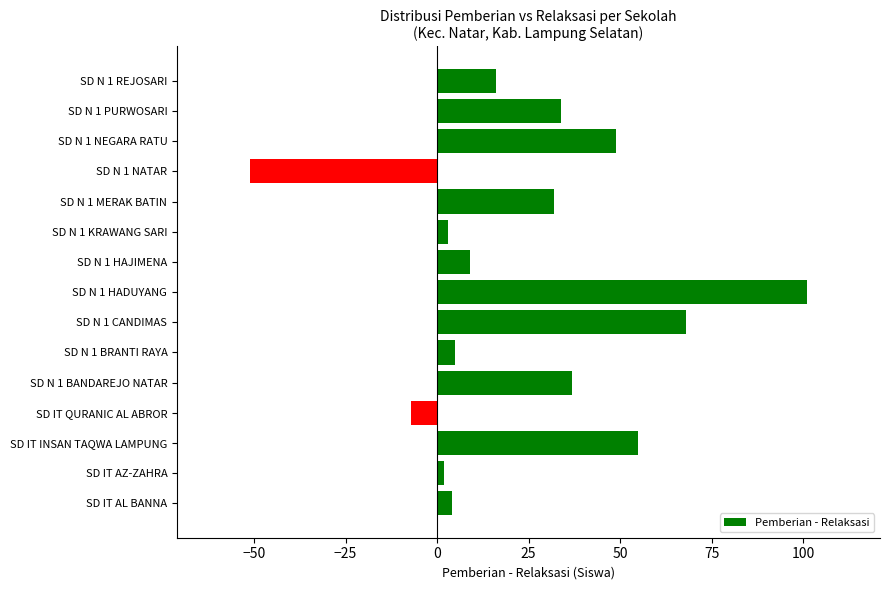

What is the difference between the maximum and minimum values?

152